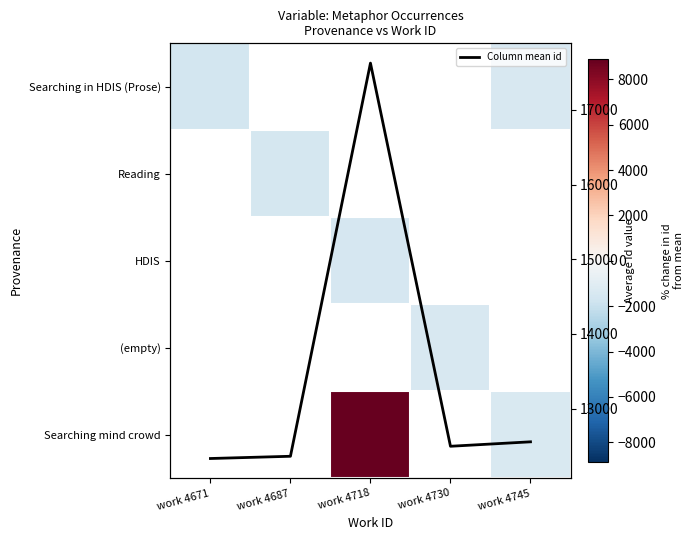

Which series has the largest range (max minus min)?

Column mean id